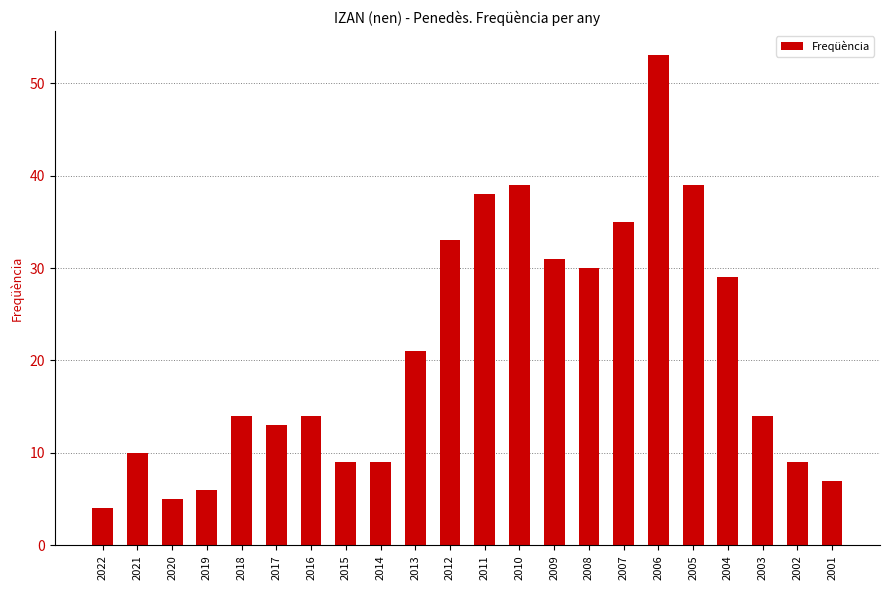

How many series are shown in this chart?

1